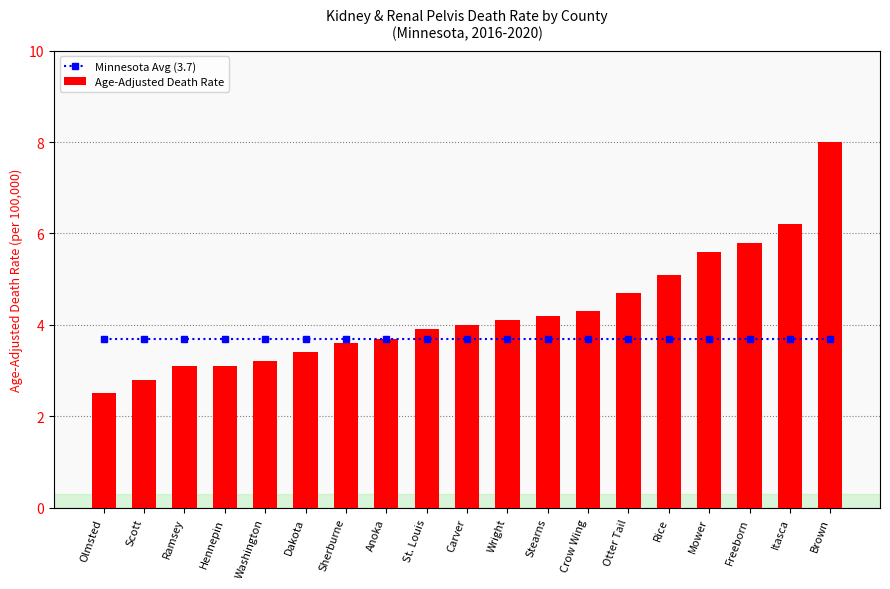

Is the value of Minnesota Avg (3.7) at Olmsted greater than the value of Age-Adjusted Death Rate at Sherburne?

Yes